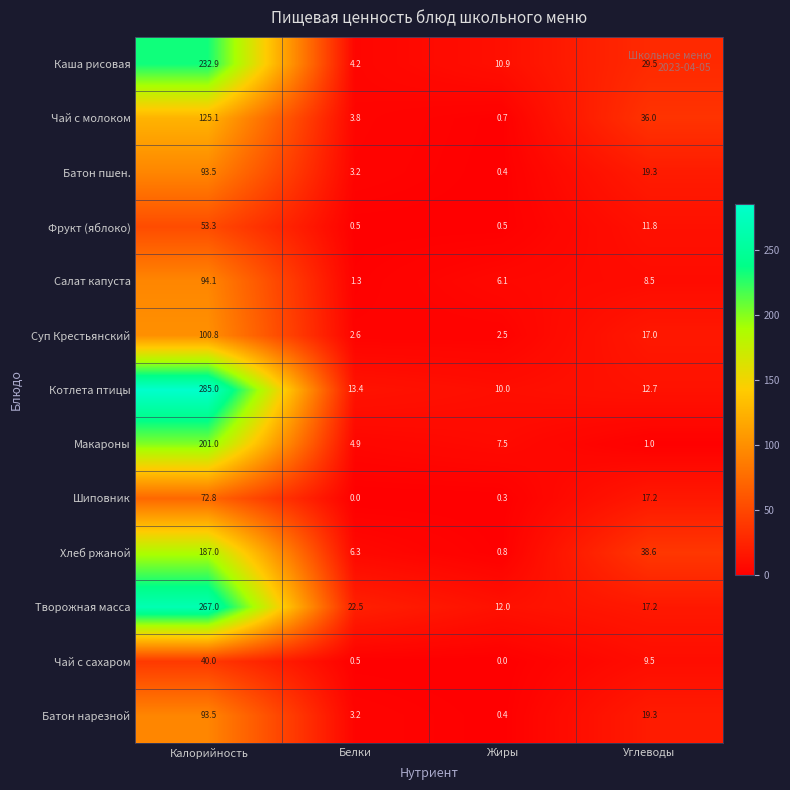

The value of Чай с молоком at Углеводы is 63.0. True or false?

False